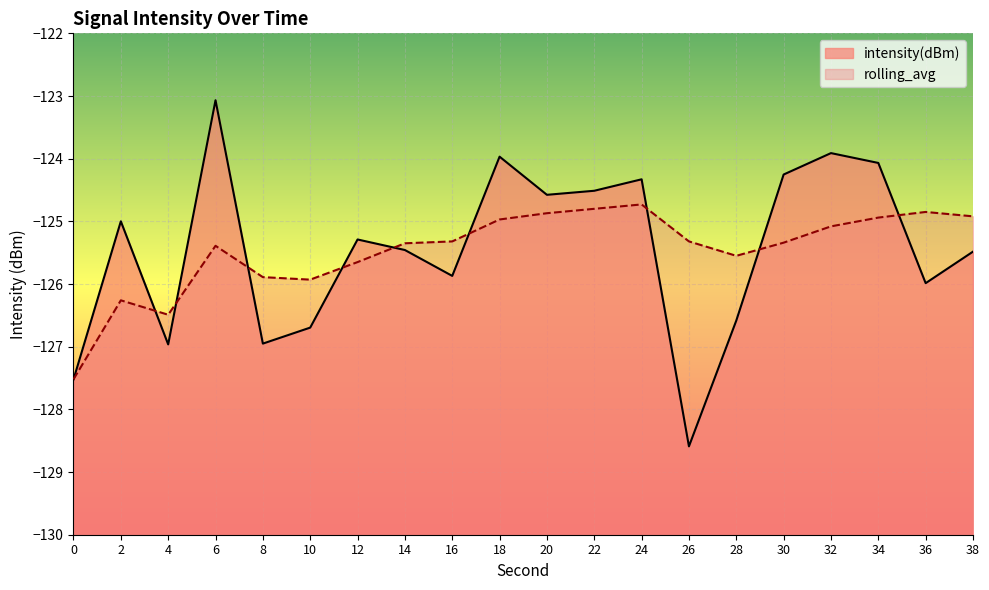

What is the greatest value displayed?

-123.1